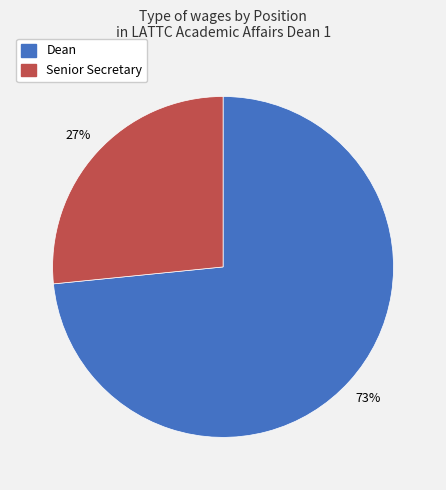

Which has a higher value, Senior Secretary or Dean?

Dean